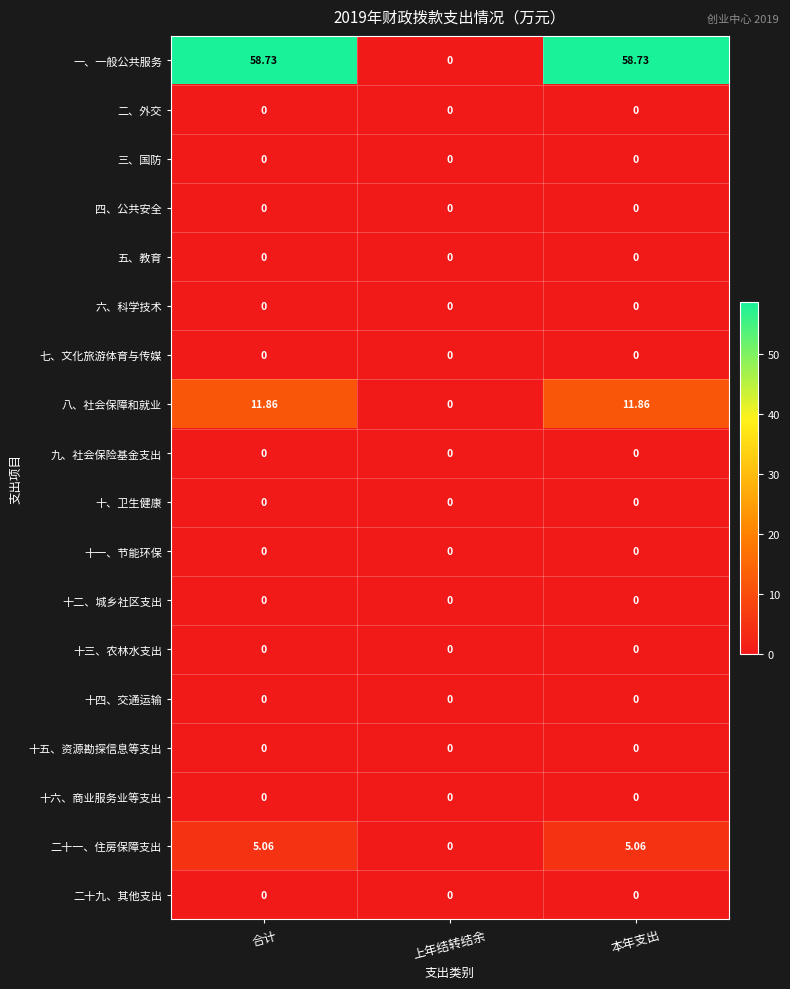

Which series changed the most between 上年结转结余 and 本年支出?

一、一般公共服务